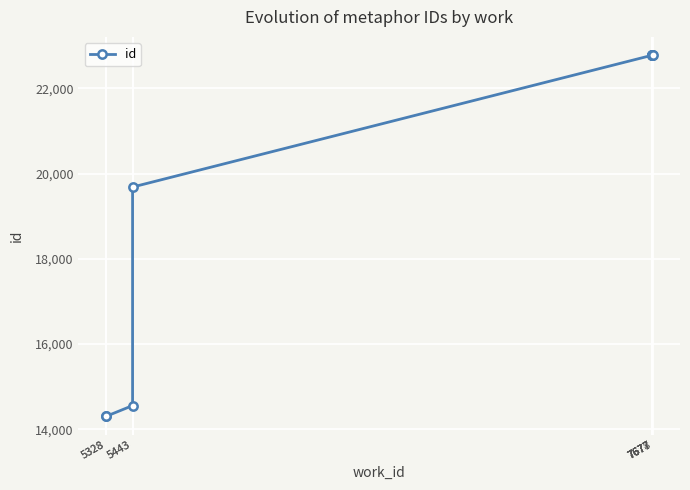

Is it true that the value at 7677 is 7895?

False